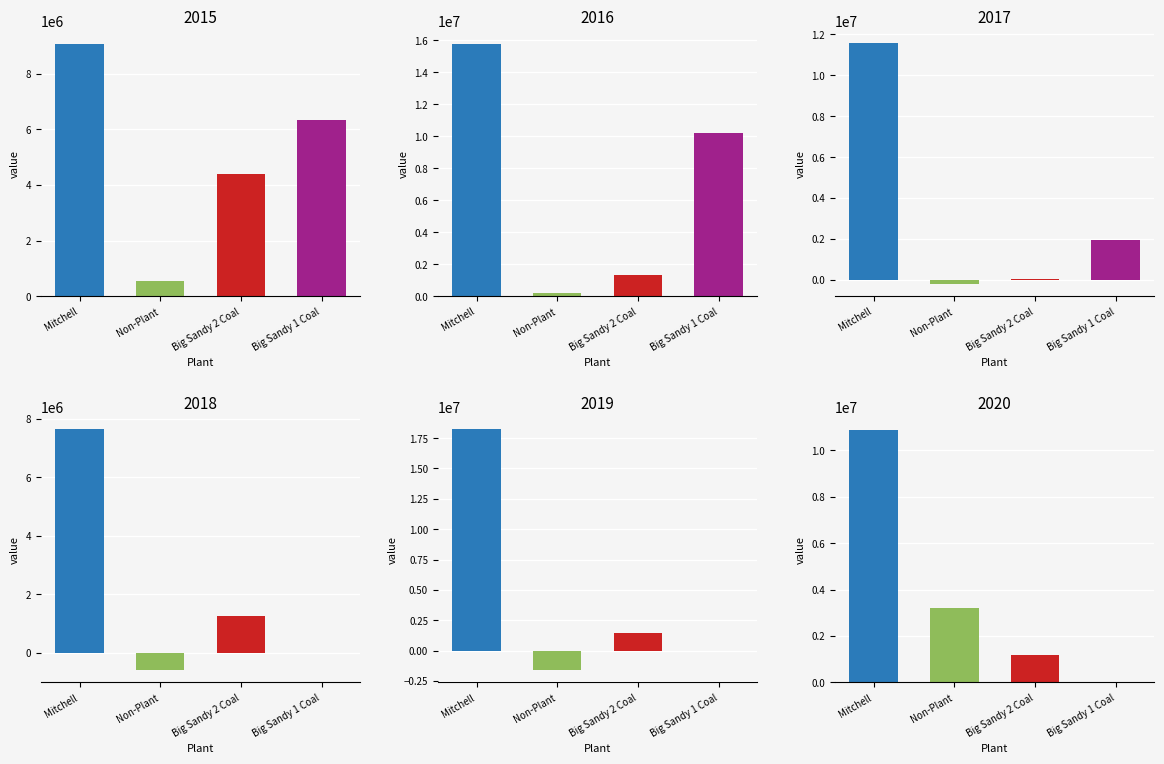

Reading left to right, transcribe all the data shown in this chart.

Mitchell: 2015=9081718.4	2016=15802150.0	2017=11581535.2	2018=7640636.6	2019=18247154.4	2020=10899255.2
Non-Plant: 2015=546633.7	2016=200743.6	2017=-218528.6	2018=-602599.7	2019=-1628805.6	2020=3195627.5
Big Sandy 2 Coal: 2015=4389981.9	2016=1315785.3	2017=43248.6	2018=1251666.0	2019=1425001.3	2020=1175000.0
Big Sandy 1 Coal: 2015=6328101.6	2016=10186881.5	2017=1964049.4	2018=0.0	2019=0.0	2020=0.0